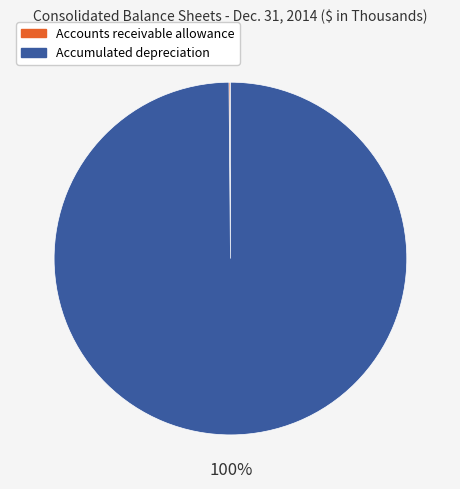

What is the majority slice?

Accumulated depreciation